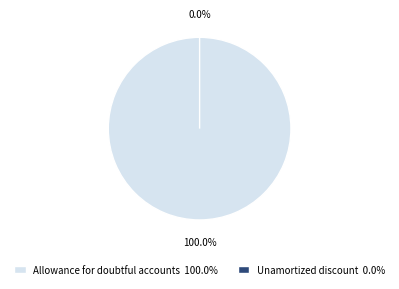

Which slice is the largest?

Allowance for doubtful accounts